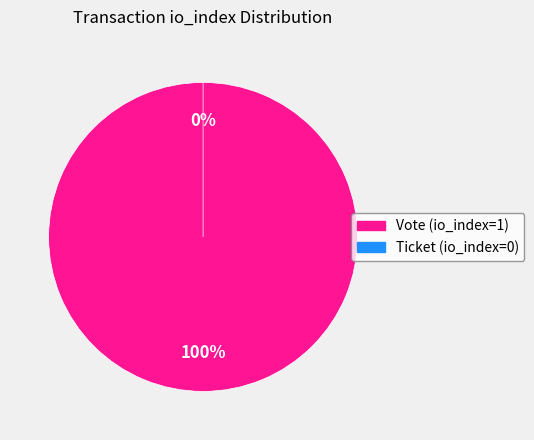

What percentage do Ticket (io_index=0) and Vote (io_index=1) together represent?

100.0%